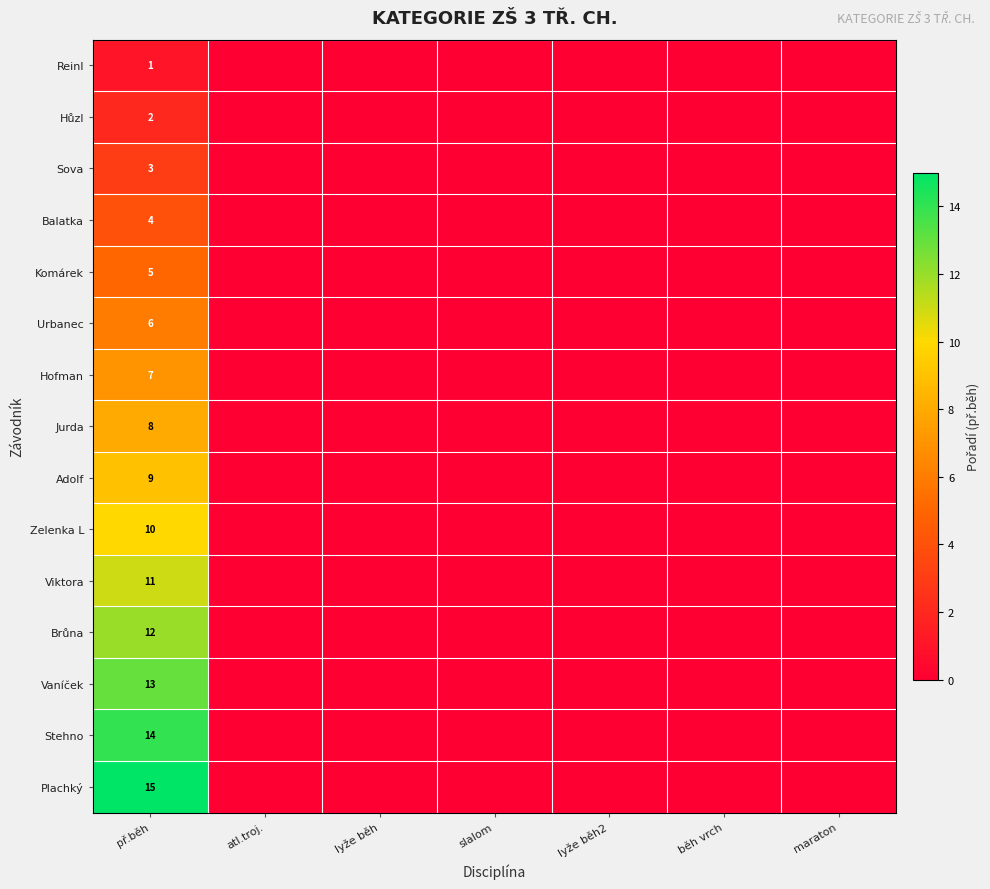

How many data points does each series have?

7